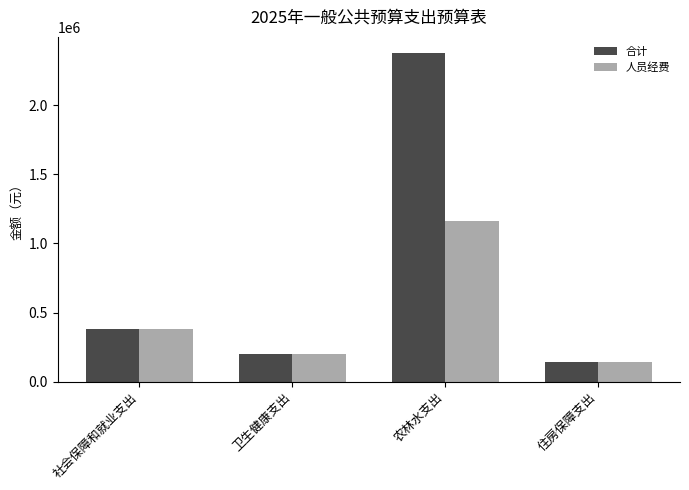

How many bars are there in total?

8